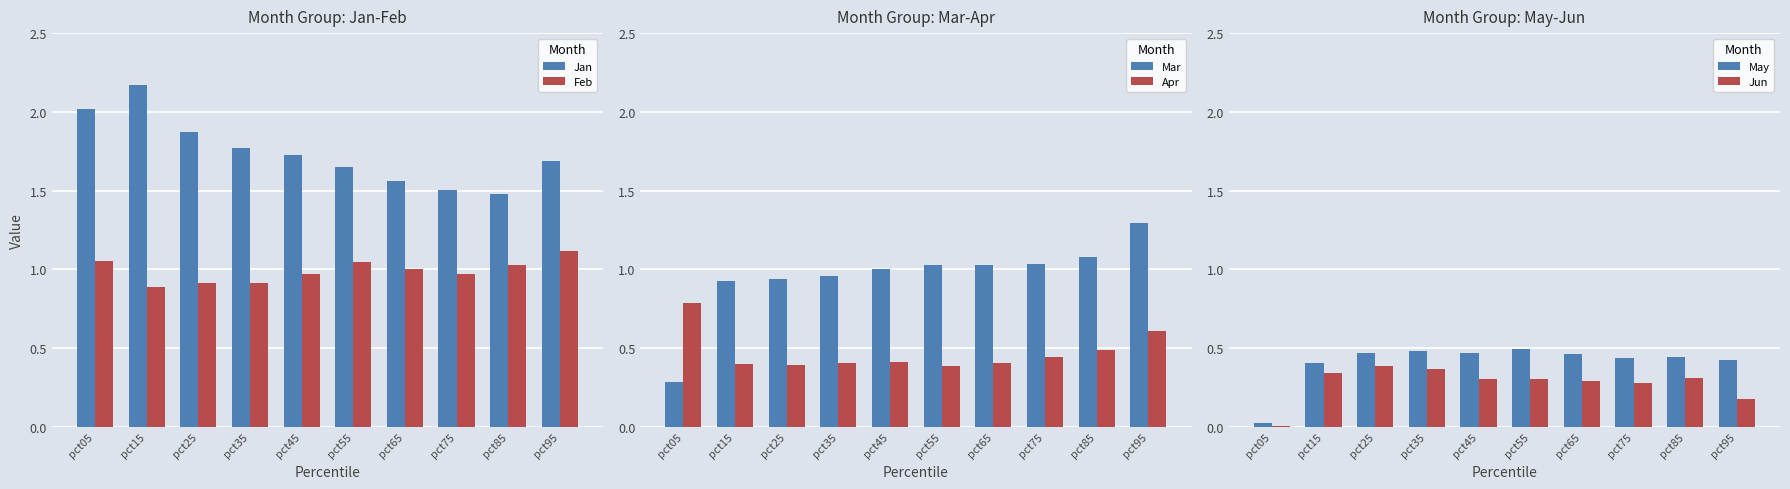

List the labels in order of Jun value, largest first.

pct25, pct35, pct15, pct85, pct55, pct45, pct65, pct75, pct95, pct05